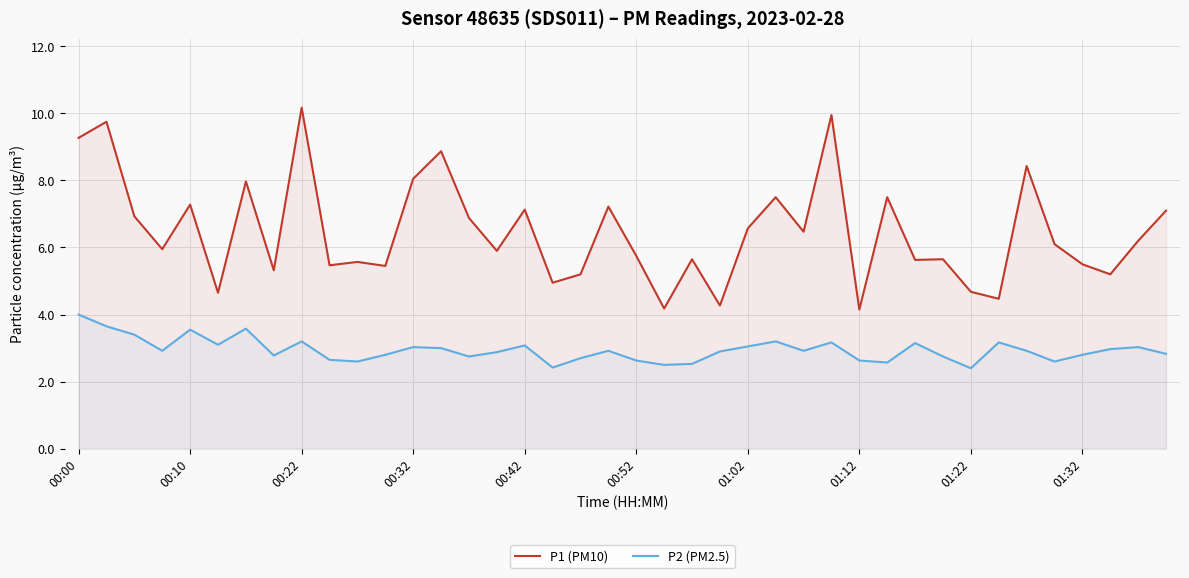

What is the maximum value shown in the chart?

10.2